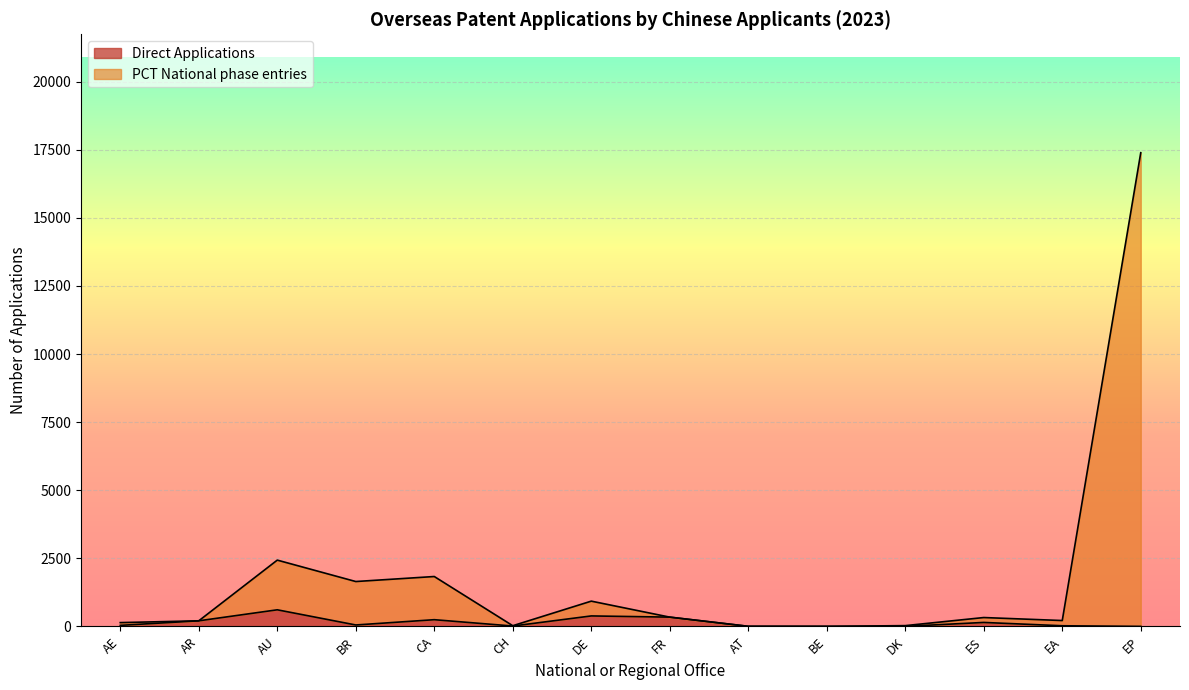

What is the average value of the PCT National phase entries series?

1823